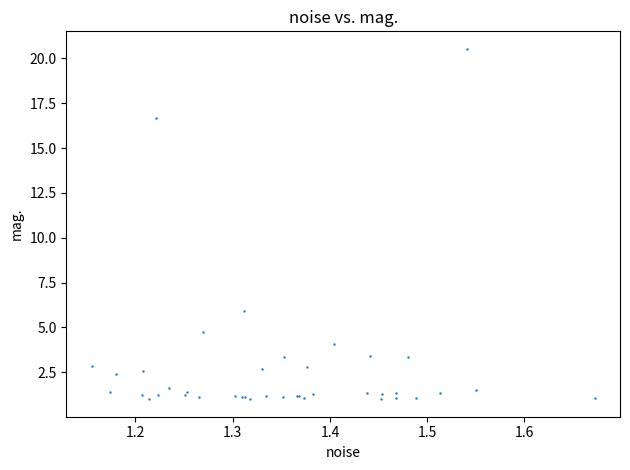

What Y value in the scatter plot is closest to 10?

5.9